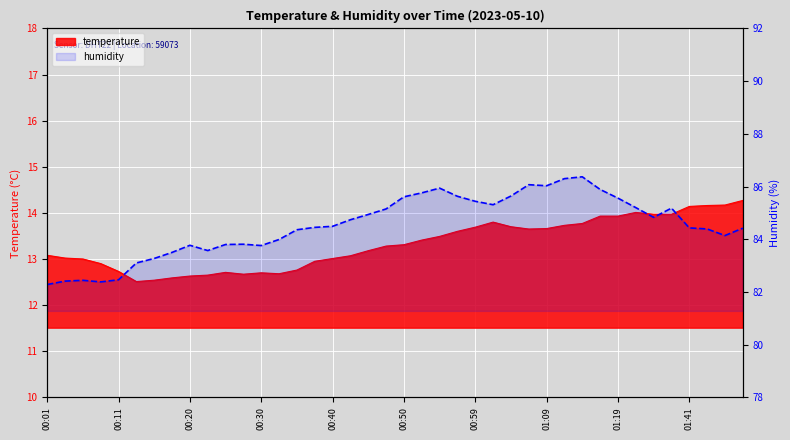

Which series has the largest range (max minus min)?

humidity